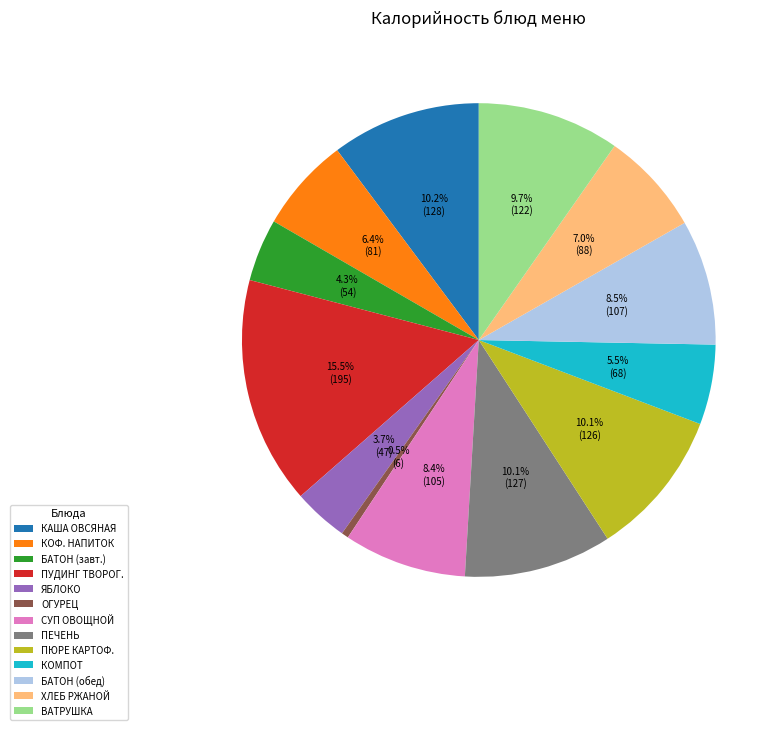

Which has a higher value, ПЕЧЕНЬ or КОМПОТ?

ПЕЧЕНЬ